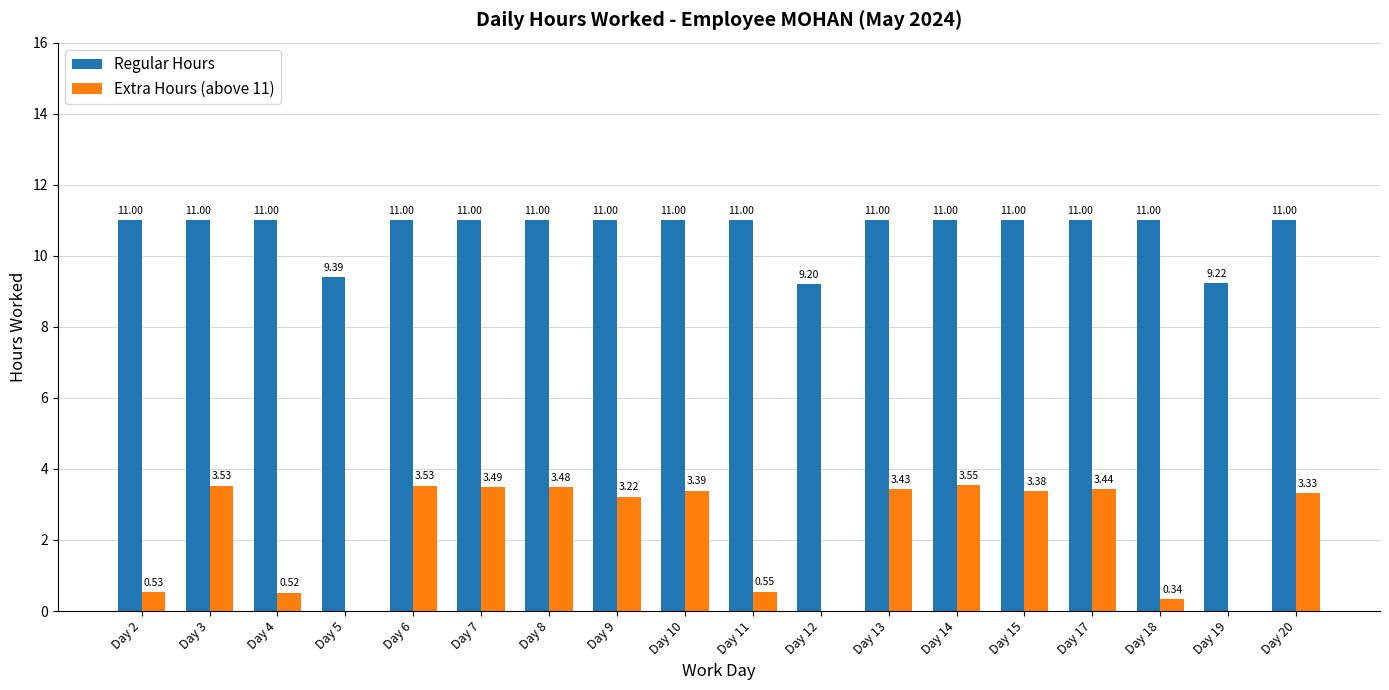

Is it true that Extra Hours (above 11) equals 3.5 at Day 14?

True